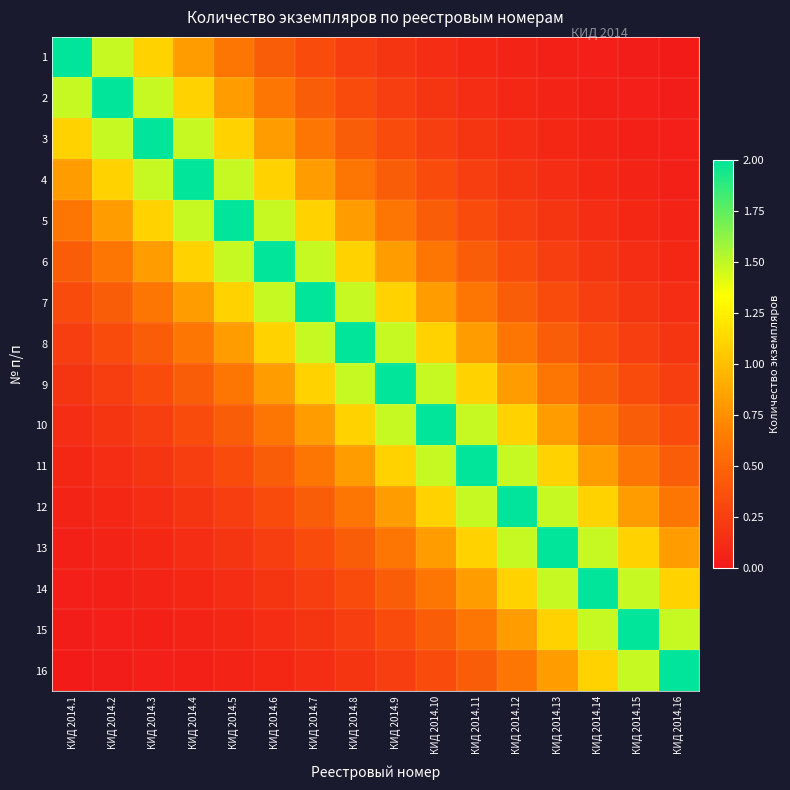

What is the total value across all series at КИД 2014.11?

11.9